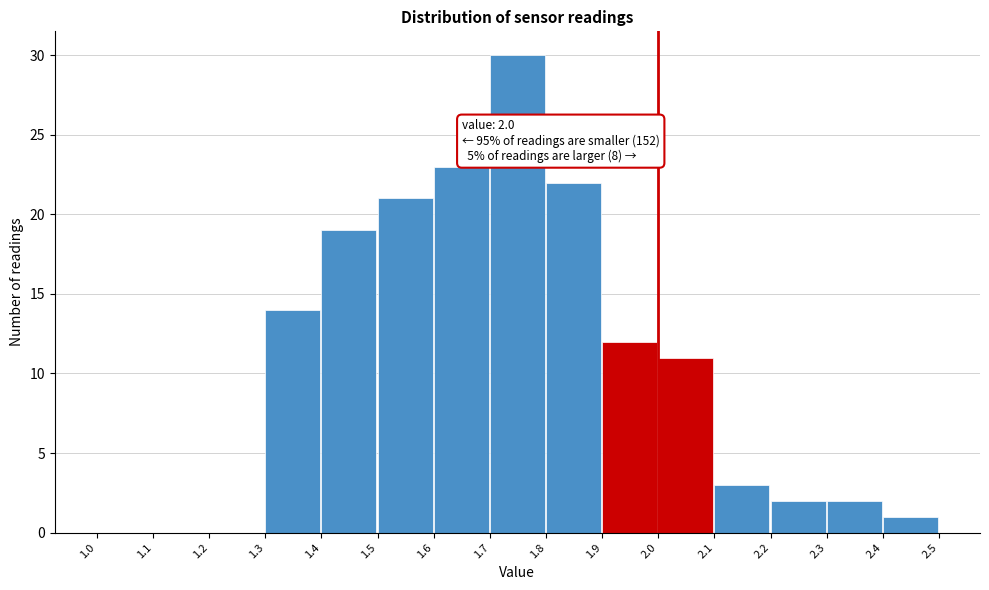

Over which range of the x-axis is the bar tallest?

1.7 to 1.8